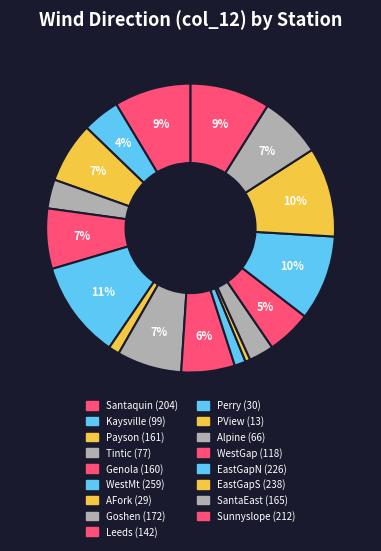

To the nearest percent, what portion does Genola represent?

7%